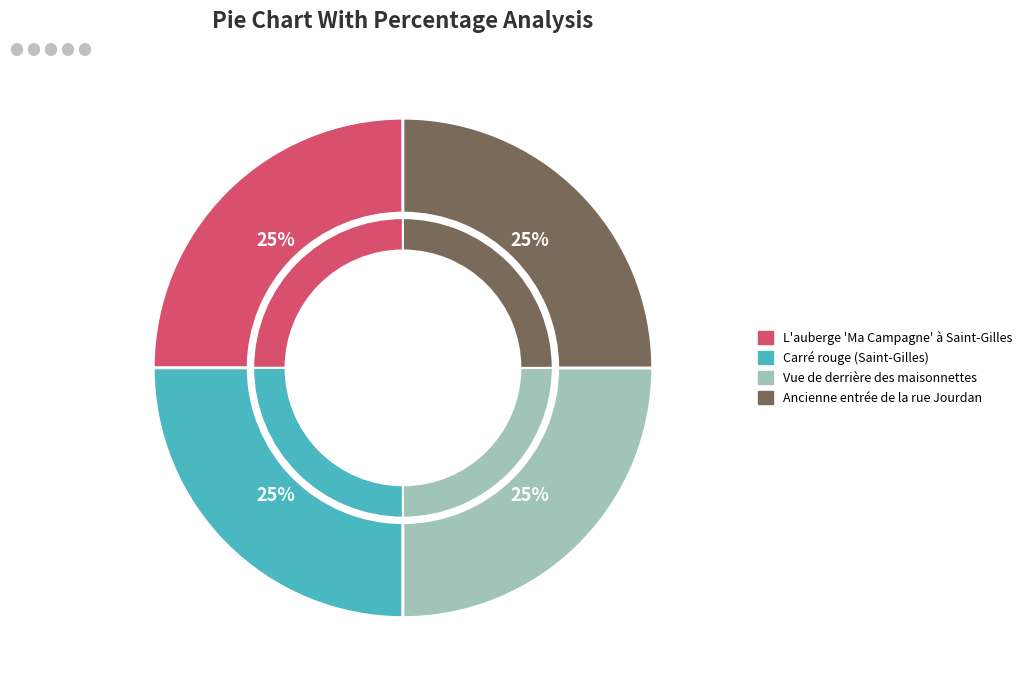

What percentage is the L'auberge 'Ma Campagne' à Saint-Gilles slice, to the nearest percent?

25%